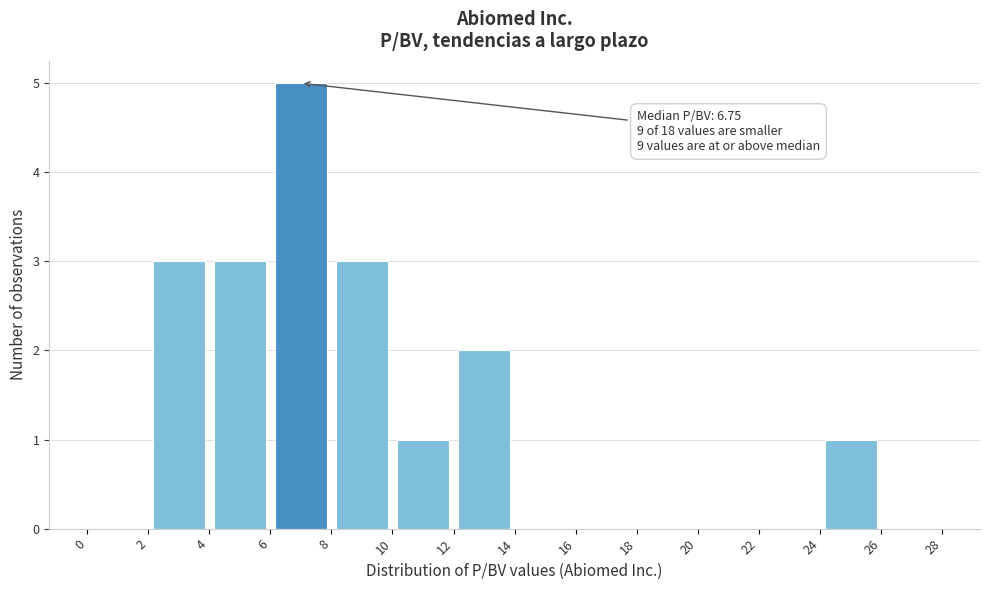

Over which range of the x-axis is the bar tallest?

6 to 8